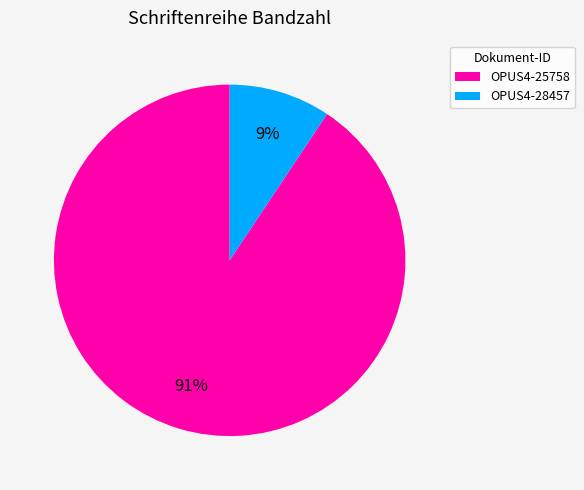

To the nearest percent, what is the average slice percentage?

50%